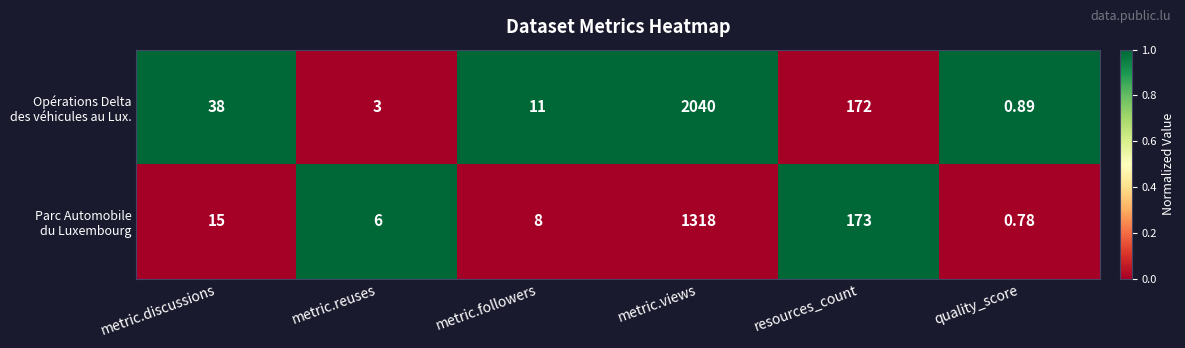

At which category is the sum across all series the highest?

metric.views